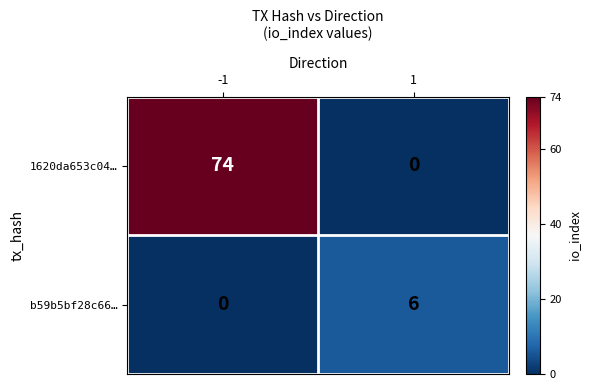

Read the b59b5bf28c66… value at 1.

6